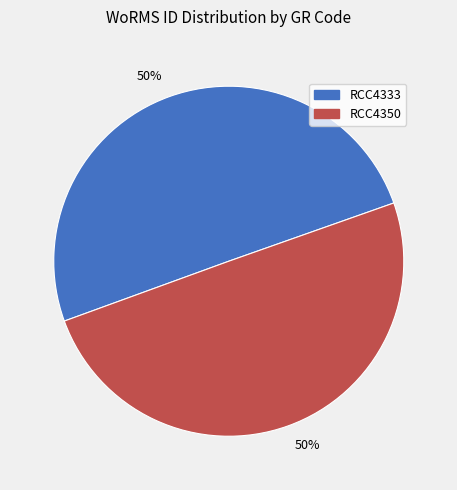

How many segments does this pie chart have?

2